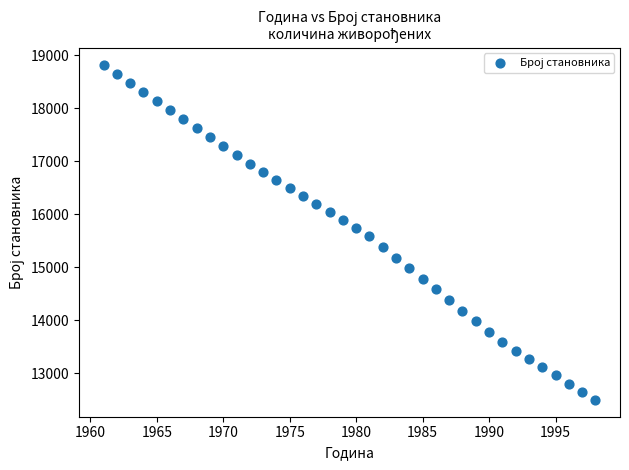

What is the range of X values (max minus min)?

37